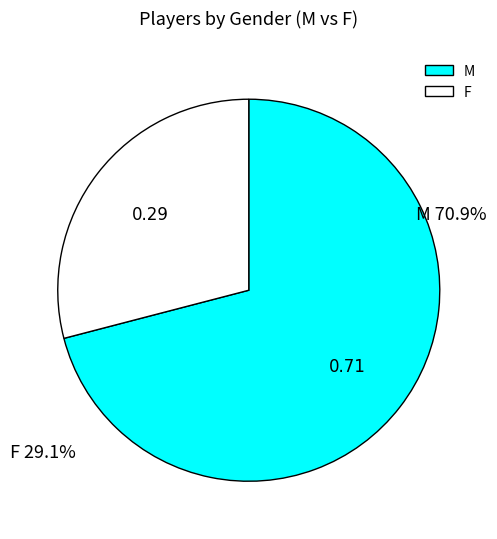

True or false: F accounts for 37% of the total.

False